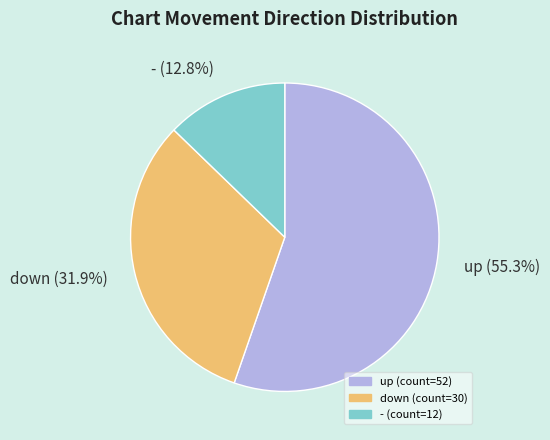

To the nearest percent, what percentage of the pie is -?

13%